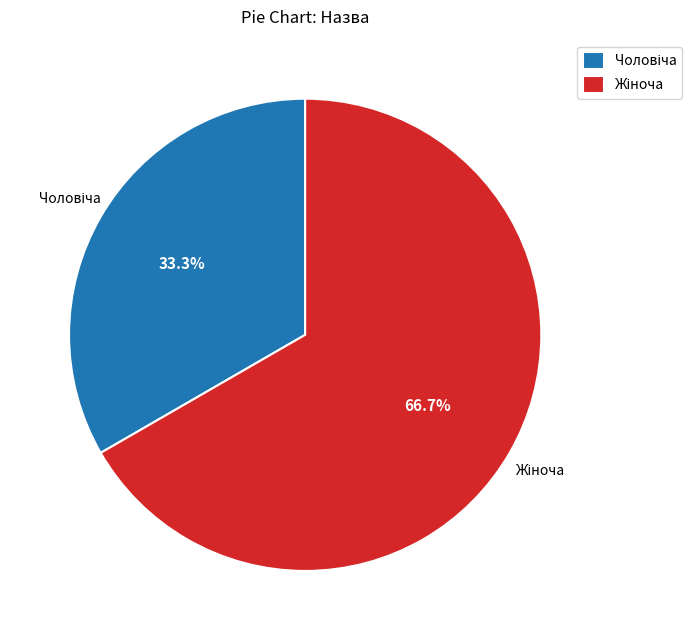

Is there any slice that represents more than half of the pie?

Yes